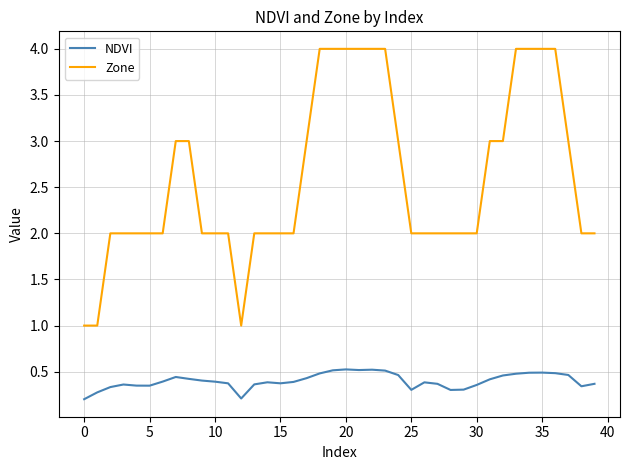

Which series has the largest range (max minus min)?

Zone